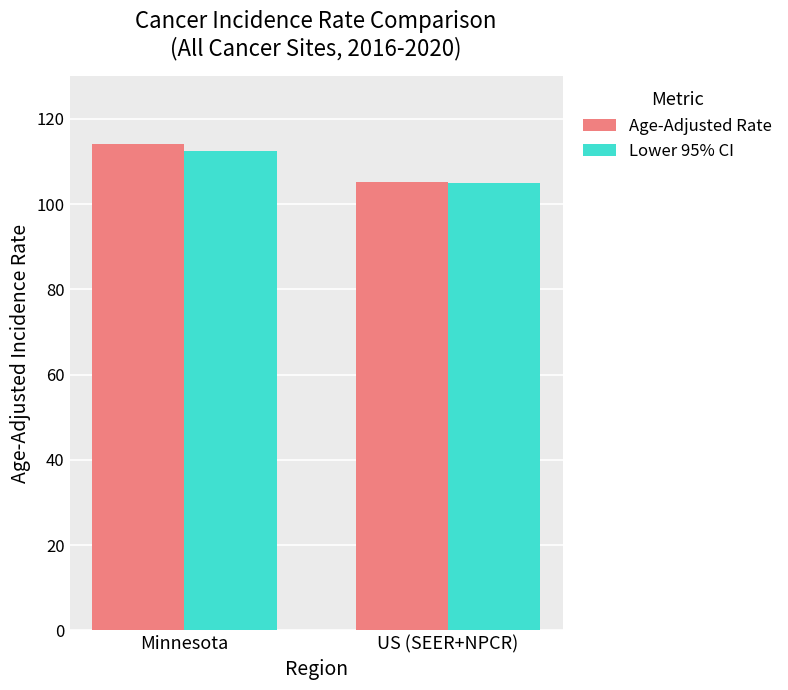

At which category is the sum across all series the highest?

Minnesota